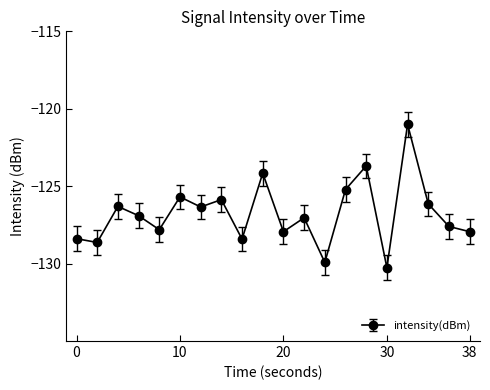

What is the maximum value shown in the chart?

-121.0